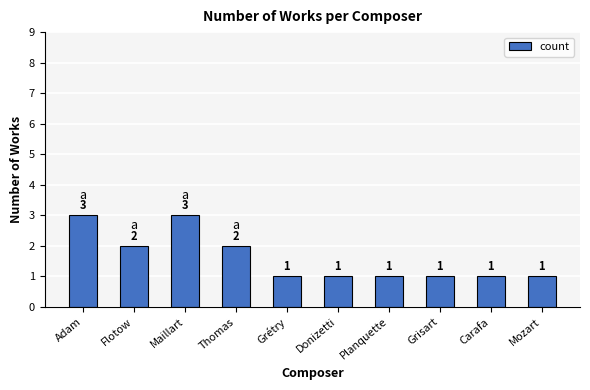

How many data points does each series have?

10